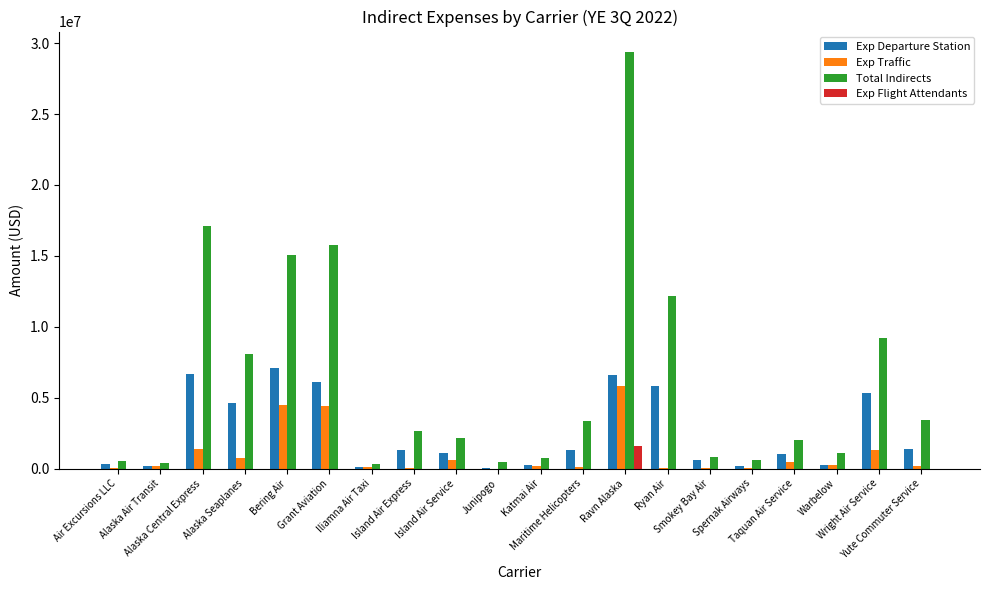

Which series has the largest total across all categories?

Total Indirects